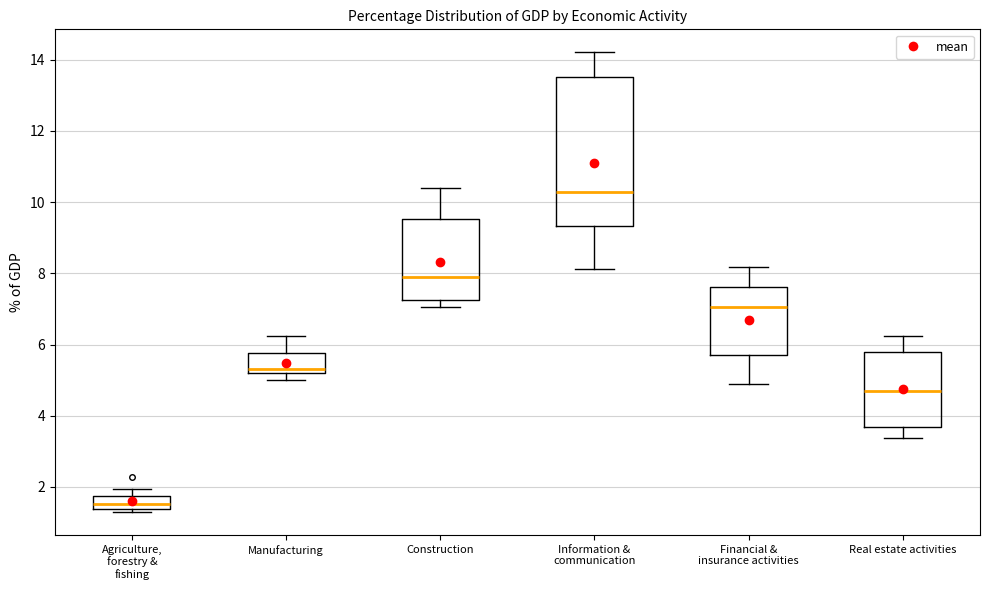

Where does the median line of the box for Agriculture, forestry & fishing sit on the y-axis? The values are not printed on the chart, so give them approximately, as read against the axis.

1.6